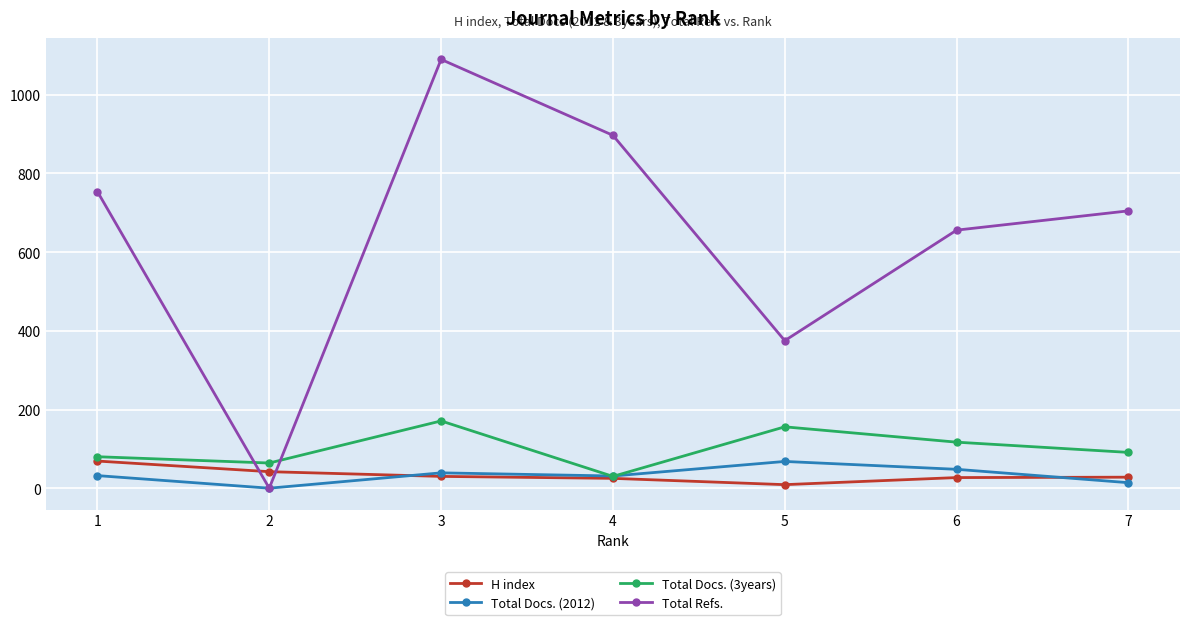

What value does the Total Docs. (3years) series have at 3?

171